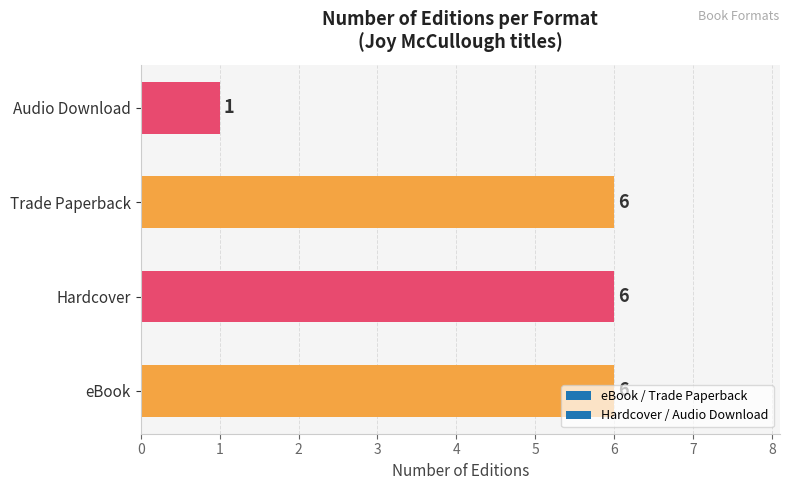

Approximately how many times larger is the value at Hardcover compared to Trade Paperback?

1.0